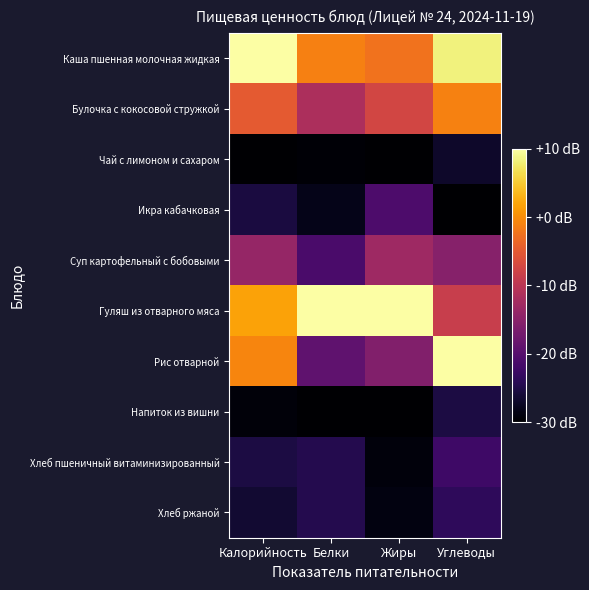

List the series in order of their peak value, lowest first.

Чай с лимоном и сахаром, Напиток из вишни, Хлеб ржаной, Хлеб пшеничный витаминизированный, Икра кабачковая, Суп картофельный с бобовыми, Булочка с кокосовой стружкой, Каша пшенная молочная жидкая, Гуляш из отварного мяса, Рис отварной